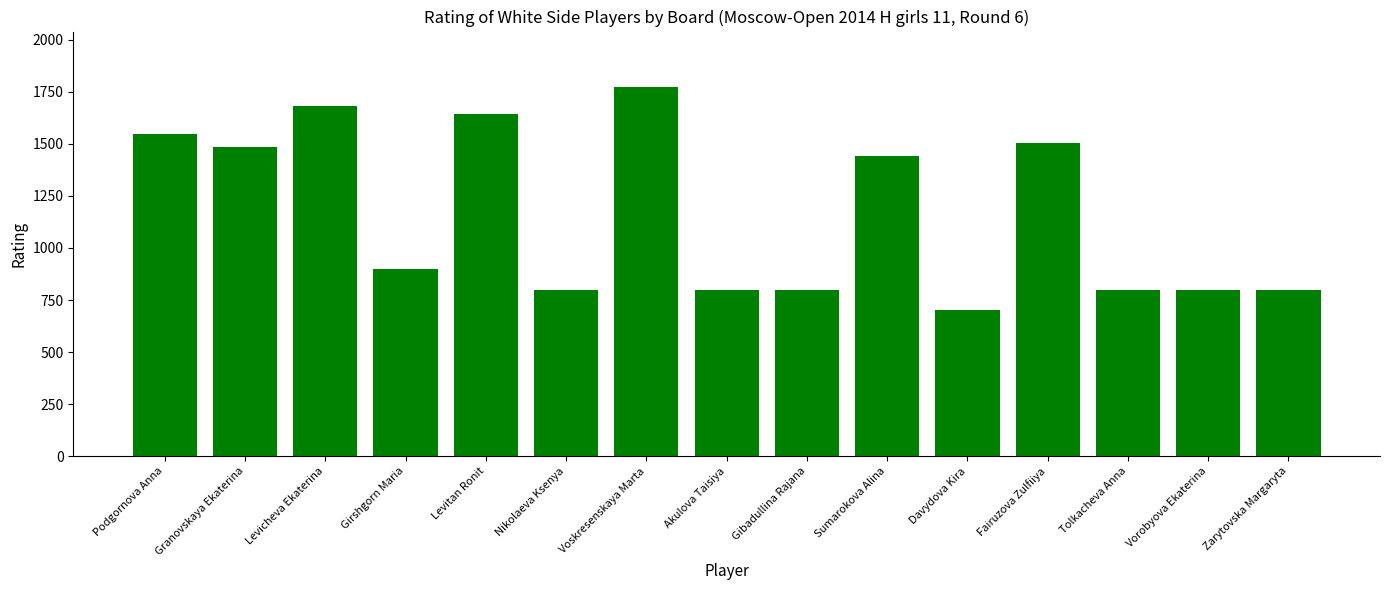

Between Sumarokova Alina and Vorobyova Ekaterina, which is larger?

Sumarokova Alina